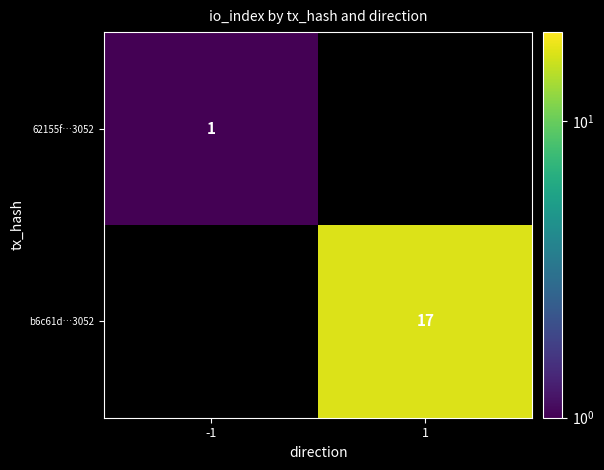

The 62155f…3052 series shows 0.6 at -1. True or false?

False